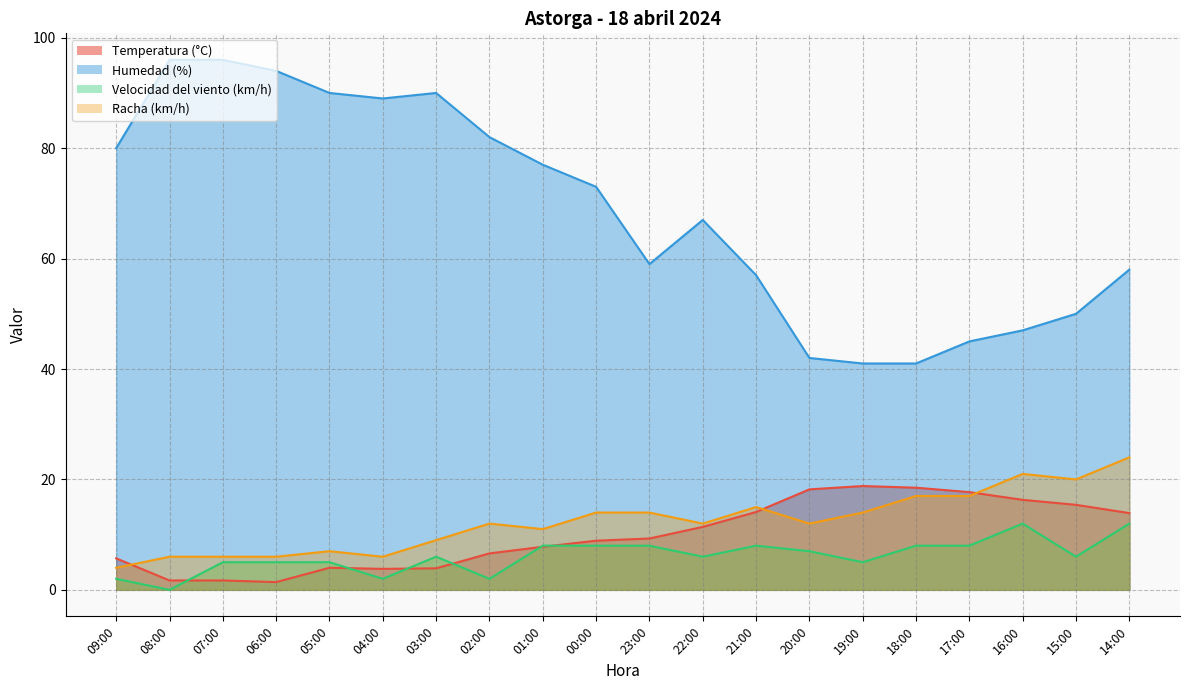

Which series has the widest spread of values?

Humedad (%)